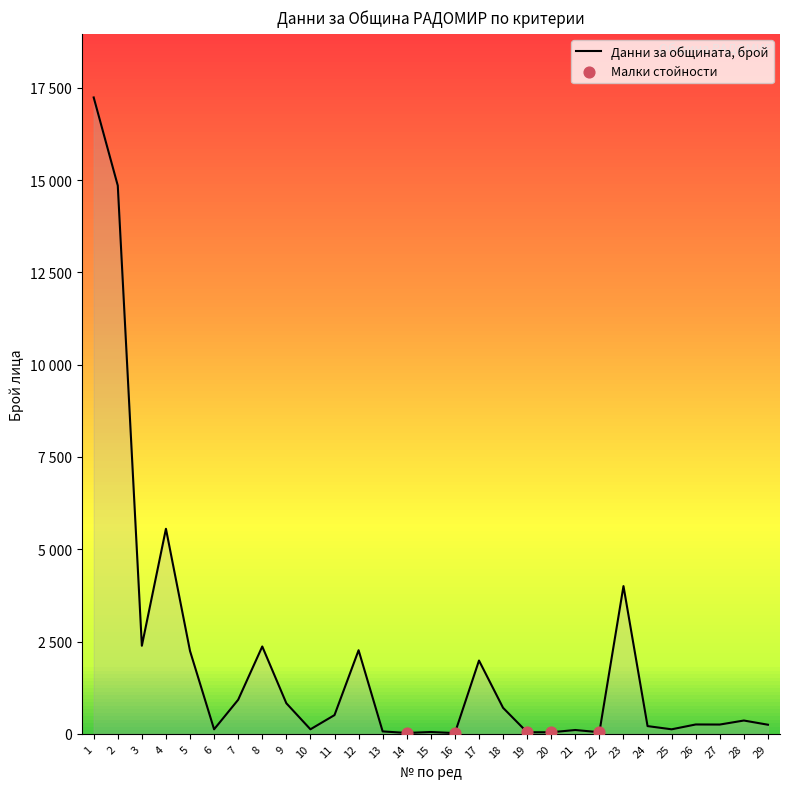

What is the change in value from 7 to 17?

+1062